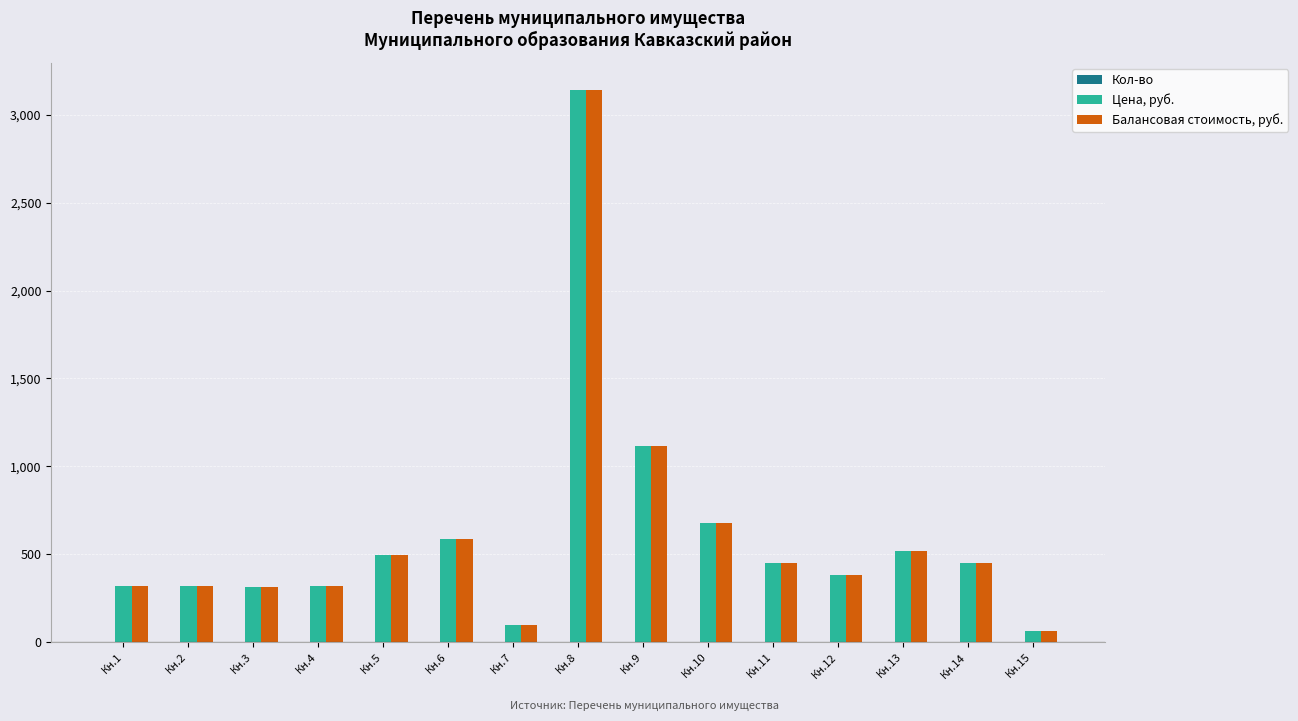

At which label does Цена, руб. reach its peak?

Кн.8